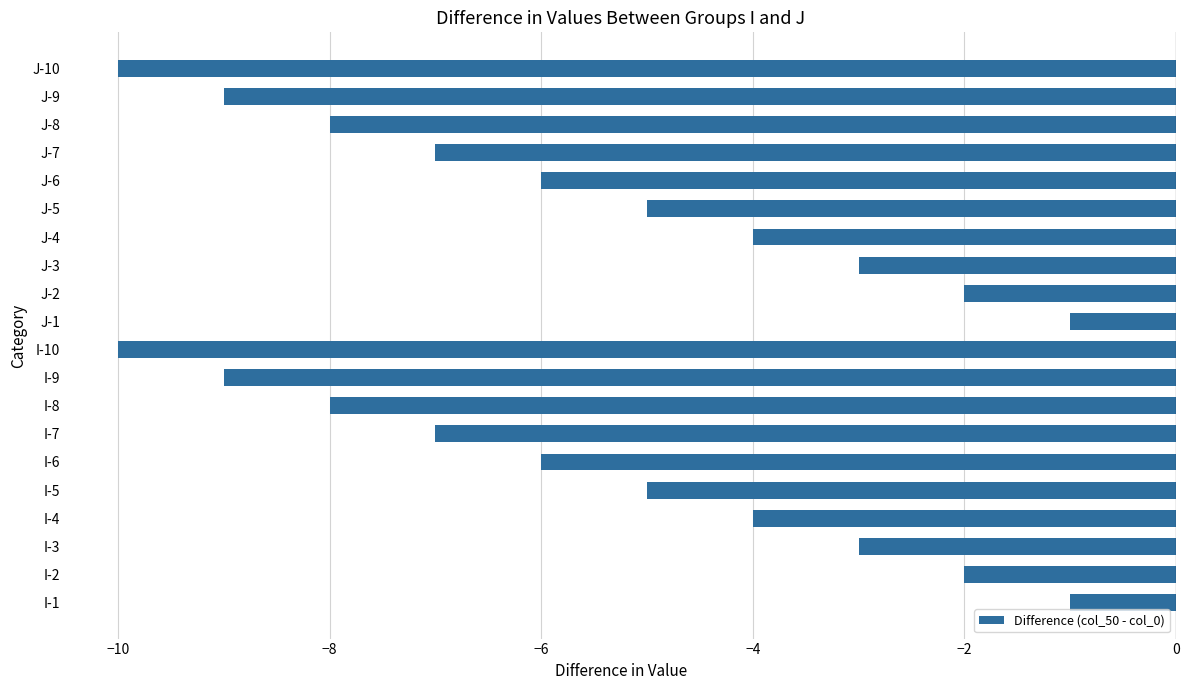

Reading bottom to top, transcribe all the data shown in this chart.

I-1=-1	I-2=-2	I-3=-3	I-4=-4	I-5=-5	I-6=-6	I-7=-7	I-8=-8	I-9=-9	I-10=-10	J-1=-1	J-2=-2	J-3=-3	J-4=-4	J-5=-5	J-6=-6	J-7=-7	J-8=-8	J-9=-9	J-10=-10